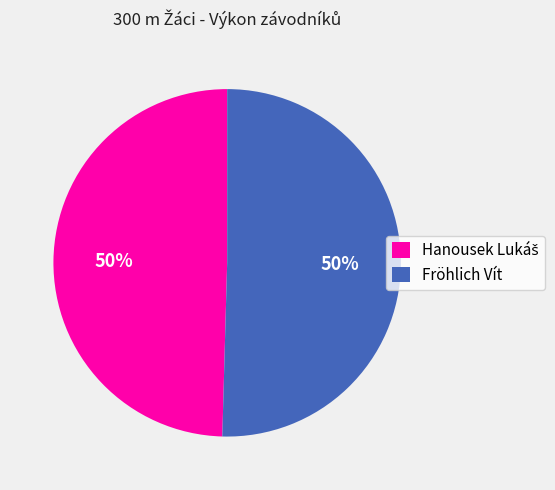

Count the number of slices in the pie.

2